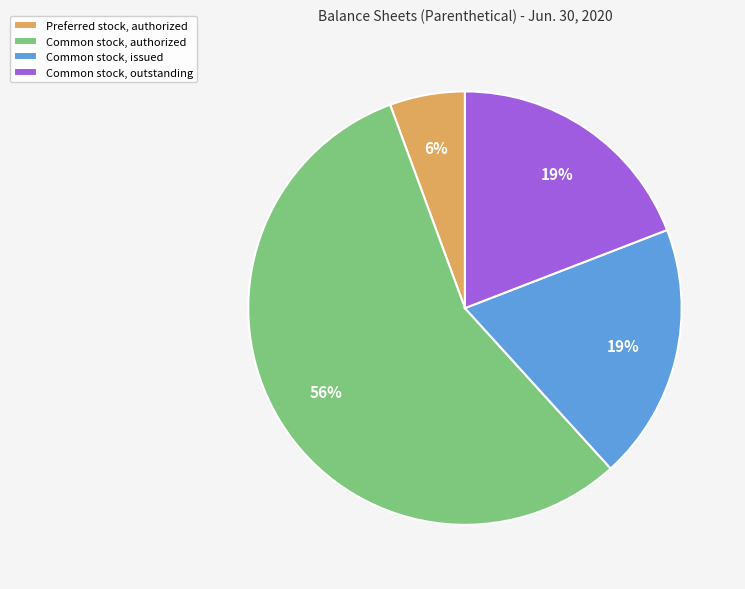

Is the sum of Preferred stock, authorized and Common stock, outstanding greater than half?

No